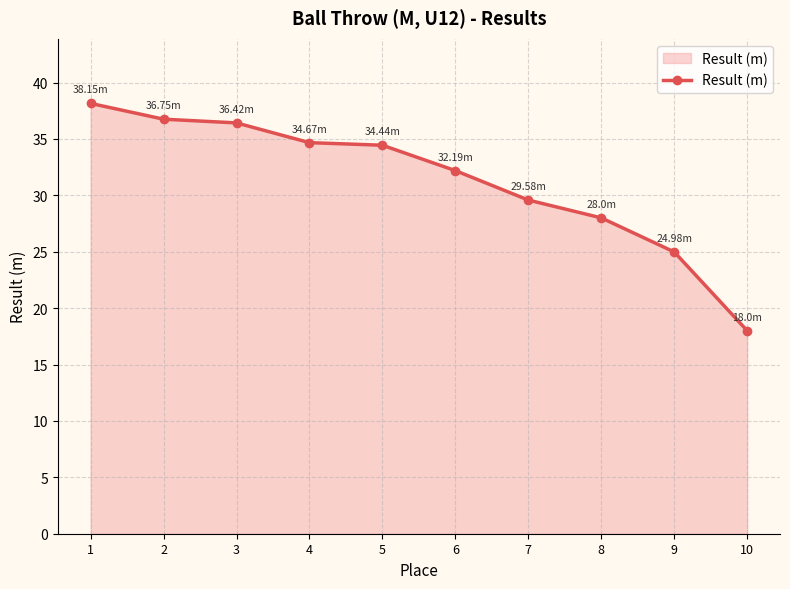

Read the value at 2.

36.8